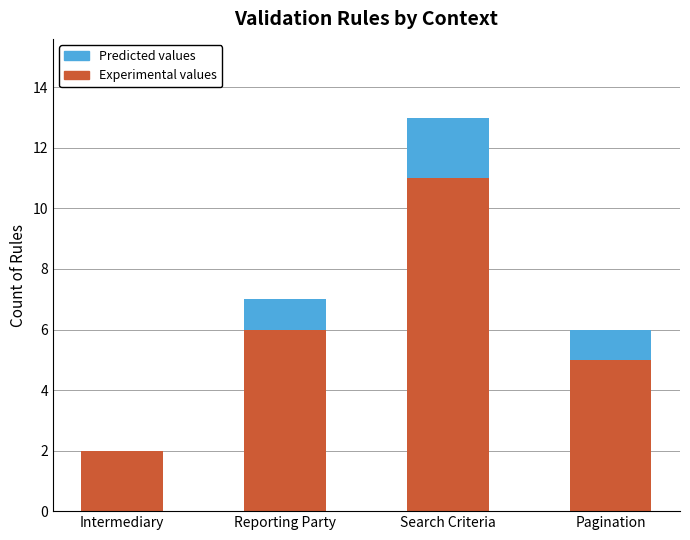

How many data points does each series have?

4